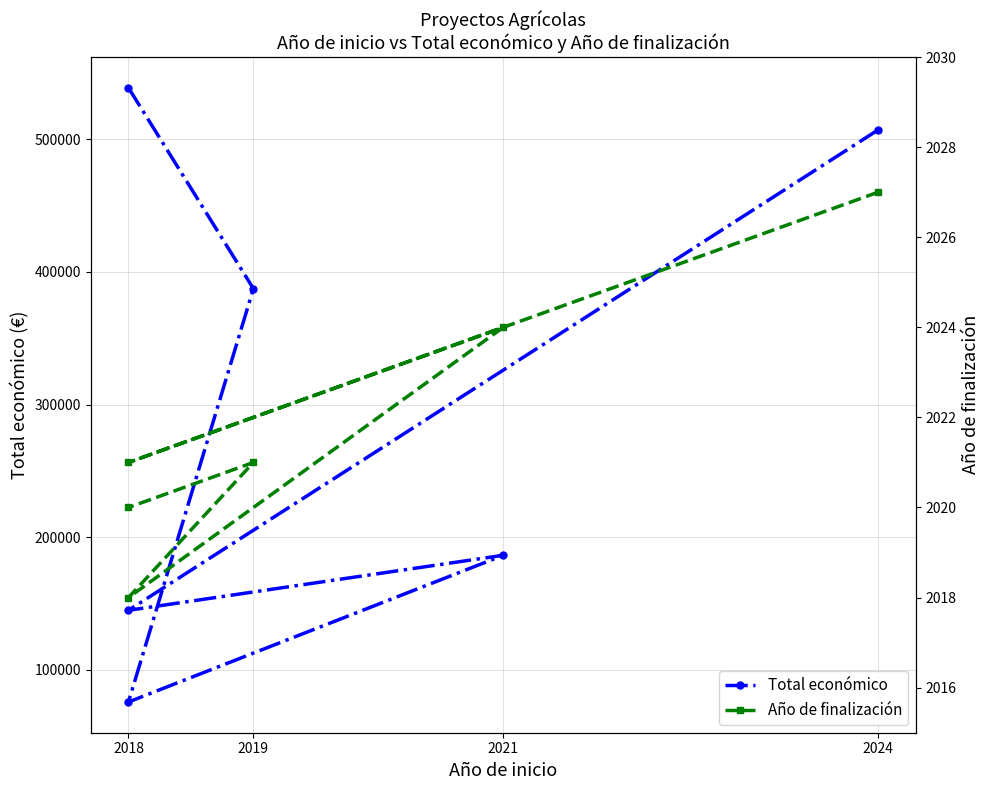

How many values in the Año de finalización series are below 2021?

2